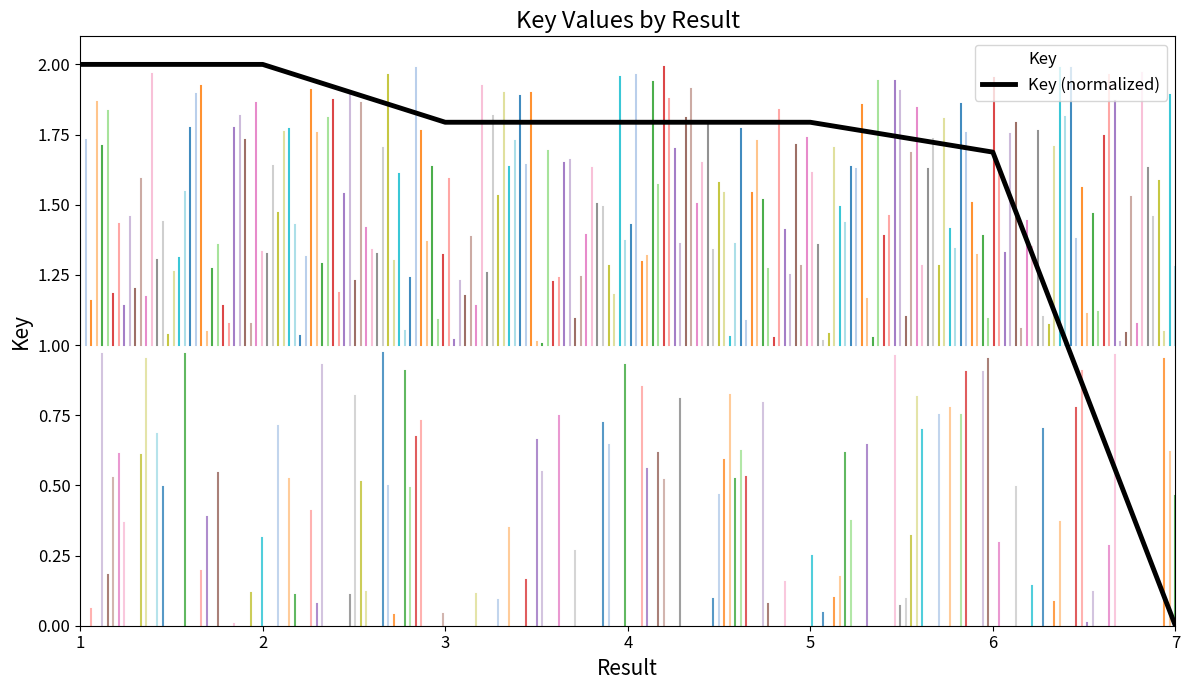

What is the difference between the maximum and second lowest values?

0.3